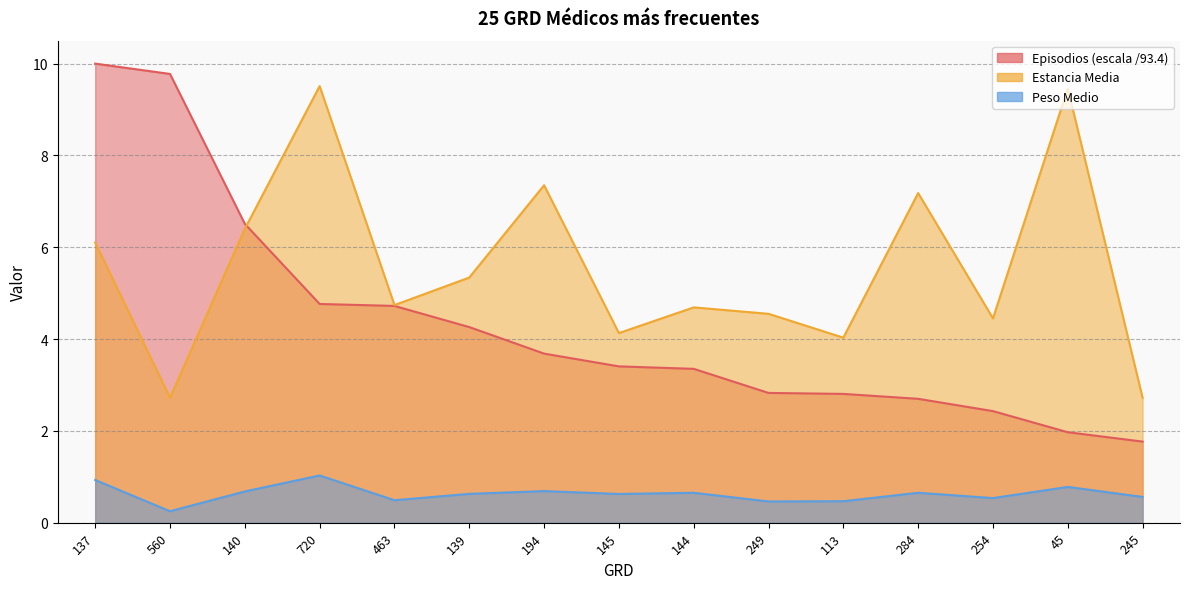

Reading right to left, list all the values displayed in this chart.

Episodios: 1.8	2.0	2.4	2.7	2.8	2.8	3.4	3.4	3.7	4.3	4.7	4.8	6.5	9.8	10.0
Estancia Media: 2.7	9.5	4.5	7.2	4.0	4.5	4.7	4.1	7.3	5.3	4.7	9.5	6.4	2.7	6.1
Peso Medio: 0.6	0.8	0.5	0.7	0.5	0.5	0.7	0.6	0.7	0.6	0.5	1.0	0.7	0.2	0.9